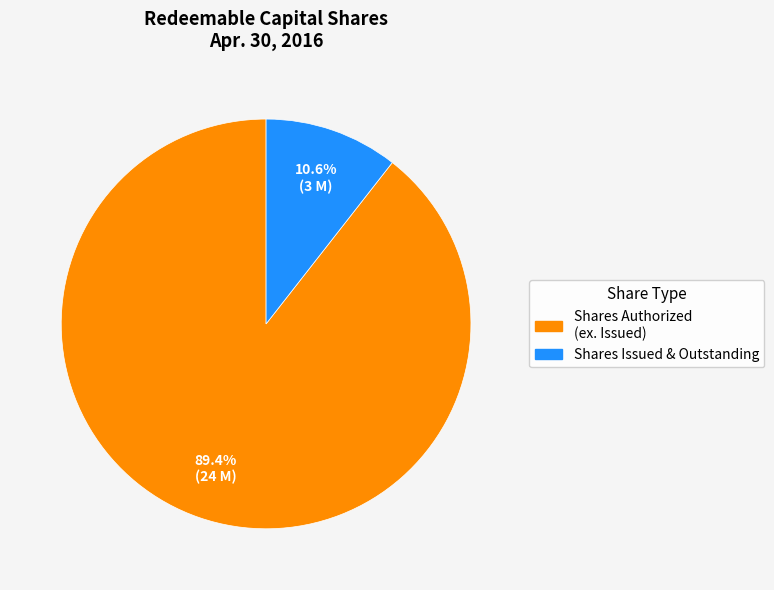

Count the number of slices in the pie.

2